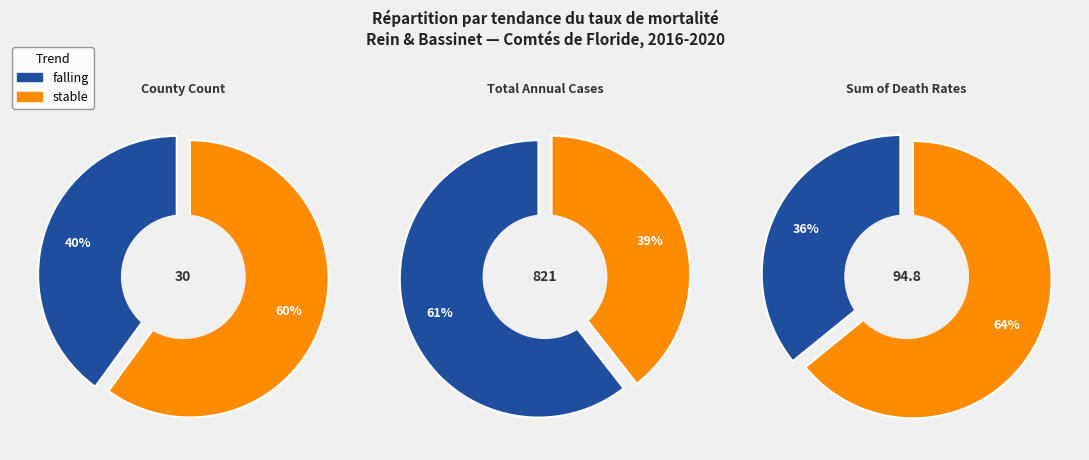

Is there a majority slice in this chart?

Yes